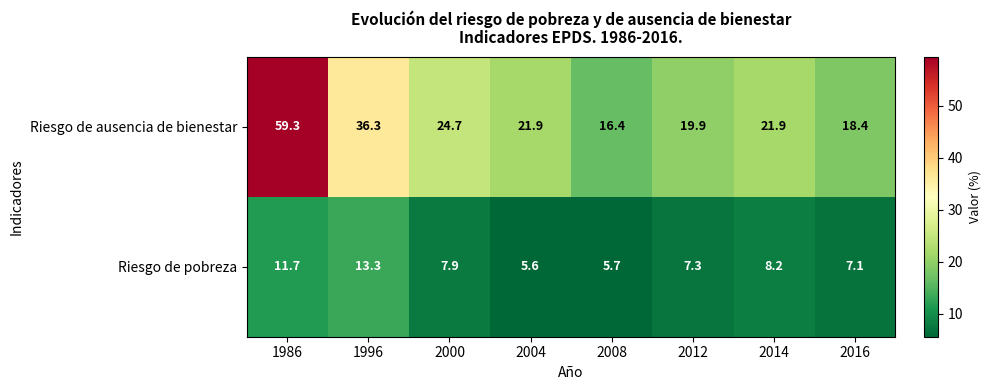

What is the difference between the maximum and minimum values in the Riesgo de pobreza series?

7.7